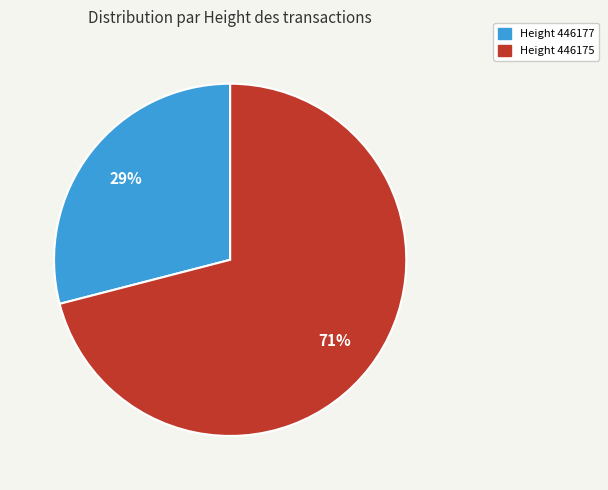

How many segments does this pie chart have?

2